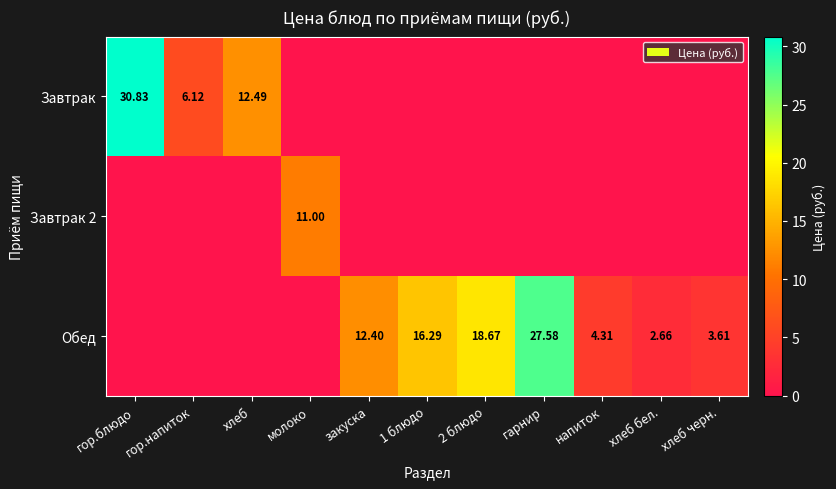

Which series has the largest total across all categories?

Обед